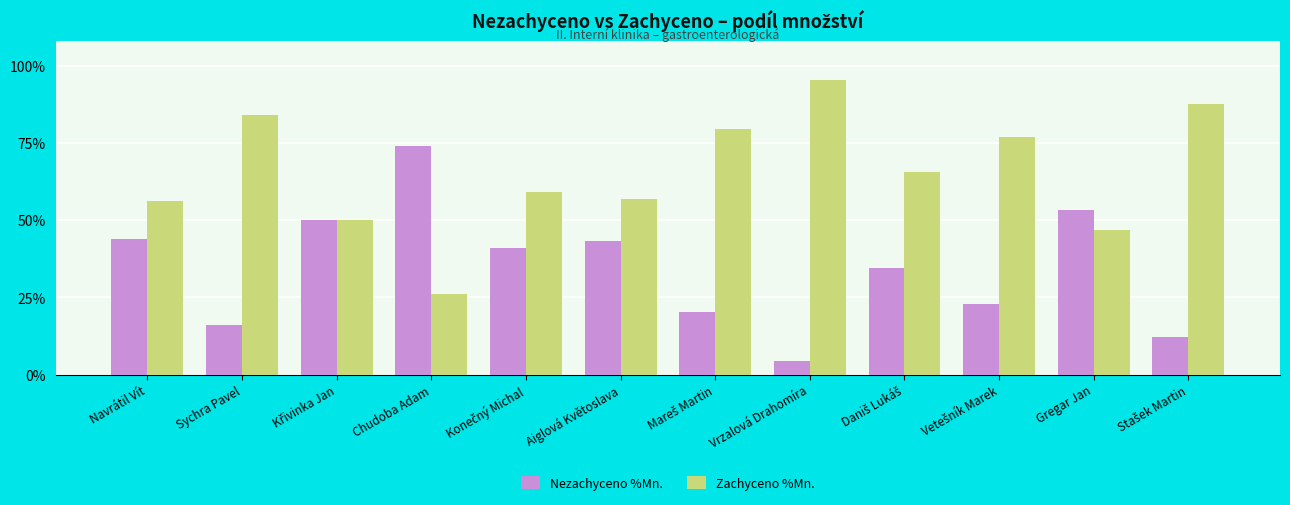

Does the chart contain stacked bars?

No